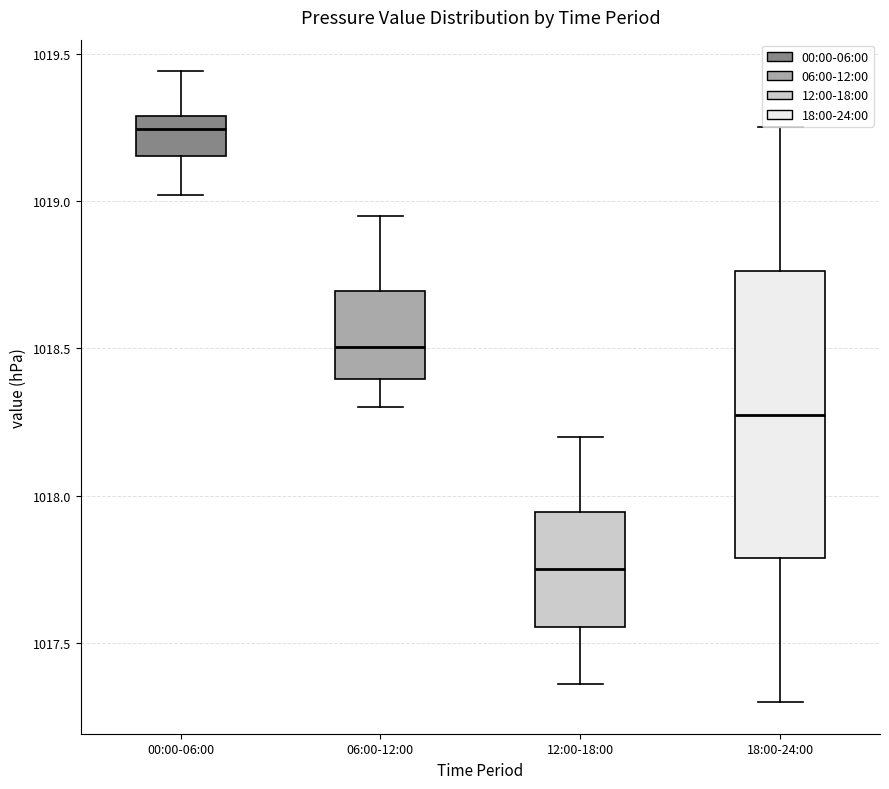

Which box's median line is the highest?

00:00-06:00